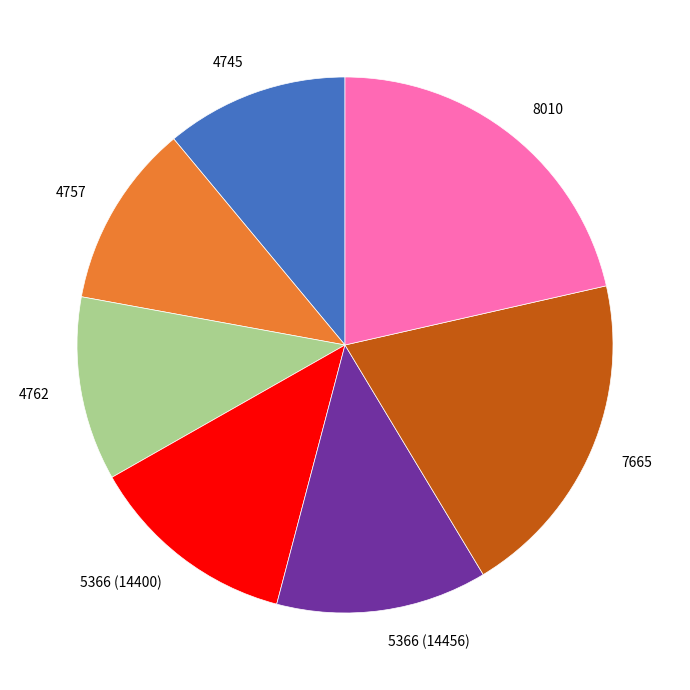

How many slices are in this pie chart?

7